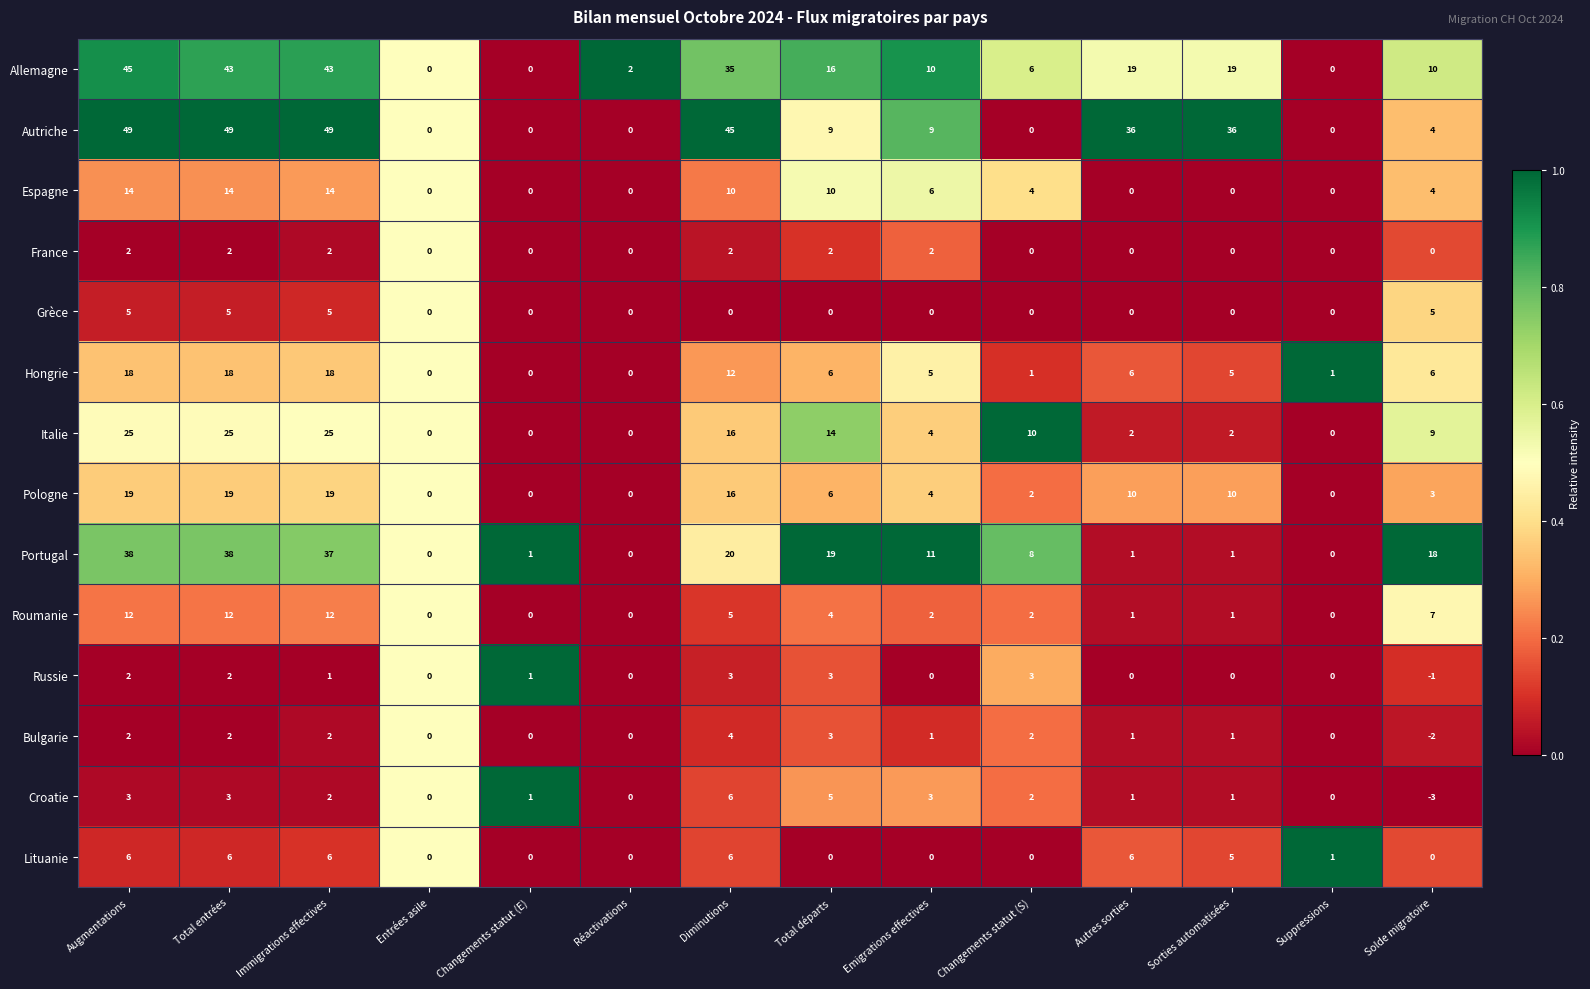

Which series has the largest range (max minus min)?

Autriche